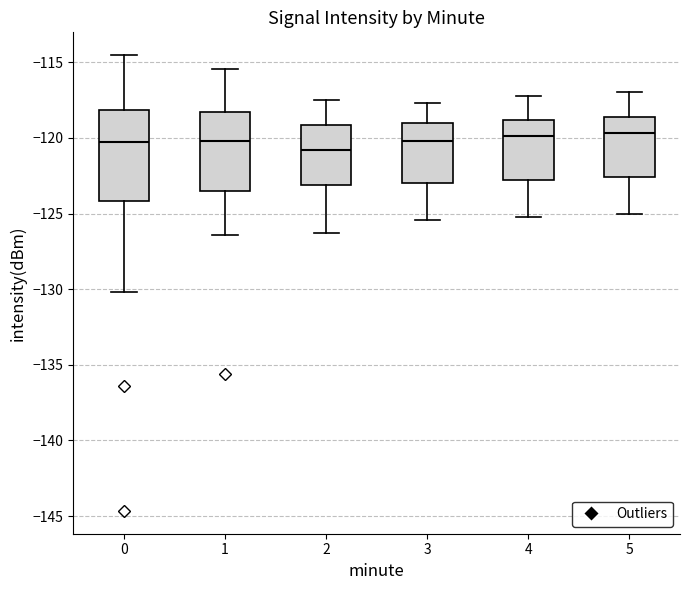

Where does the lower whisker of the box at x = 0 end on the y-axis? The values are not printed on the chart, so give them approximately, as read against the axis.

-130.0